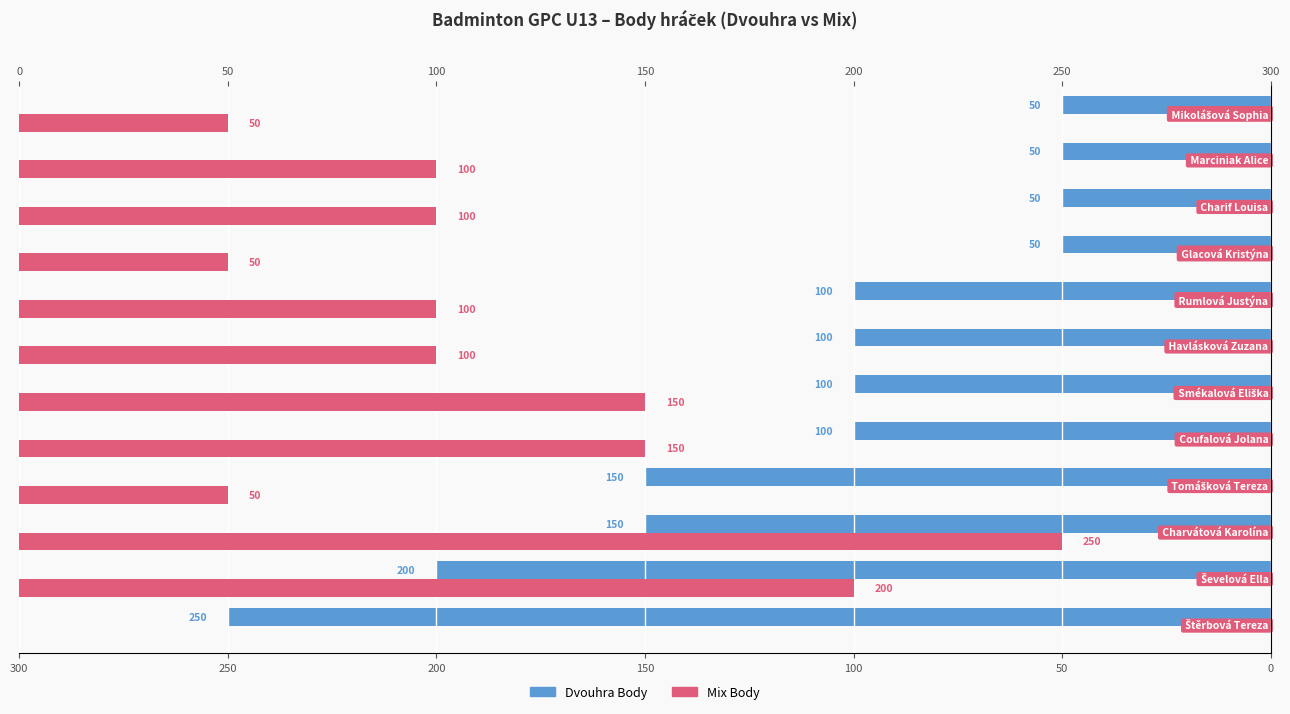

Reading left to right, extract all data points from this chart.

Dvouhra Body: 250	200	150	150	100	100	100	100	50	50	50	50
Mix Body: 0	200	250	50	150	150	100	100	50	100	100	50